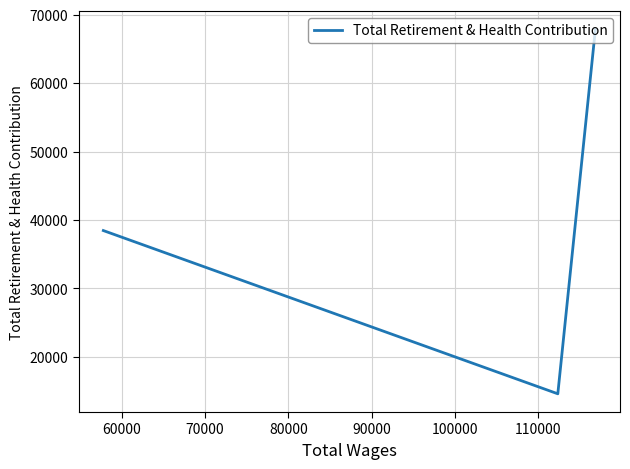

How many data points does each series have?

3